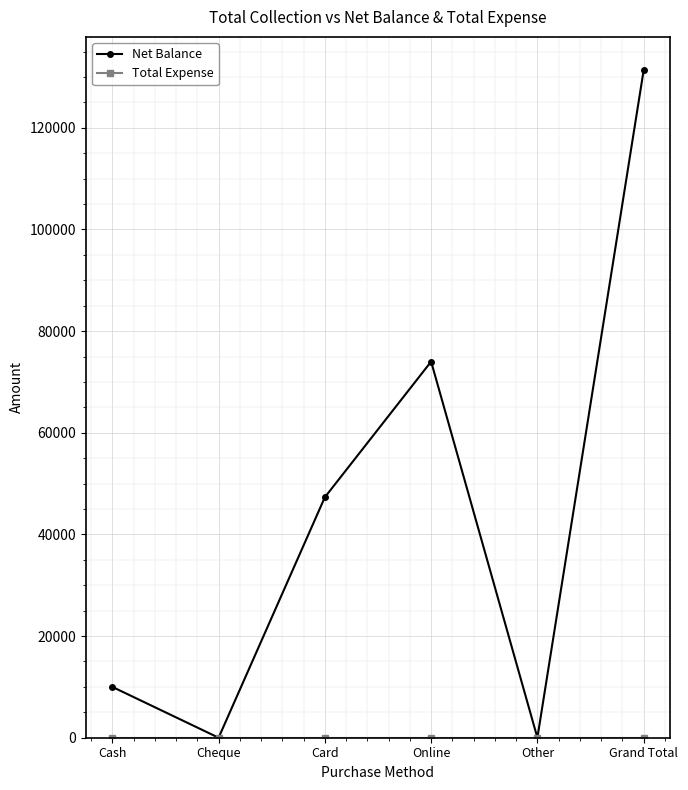

What is the label of the 5th point from the left?

Other